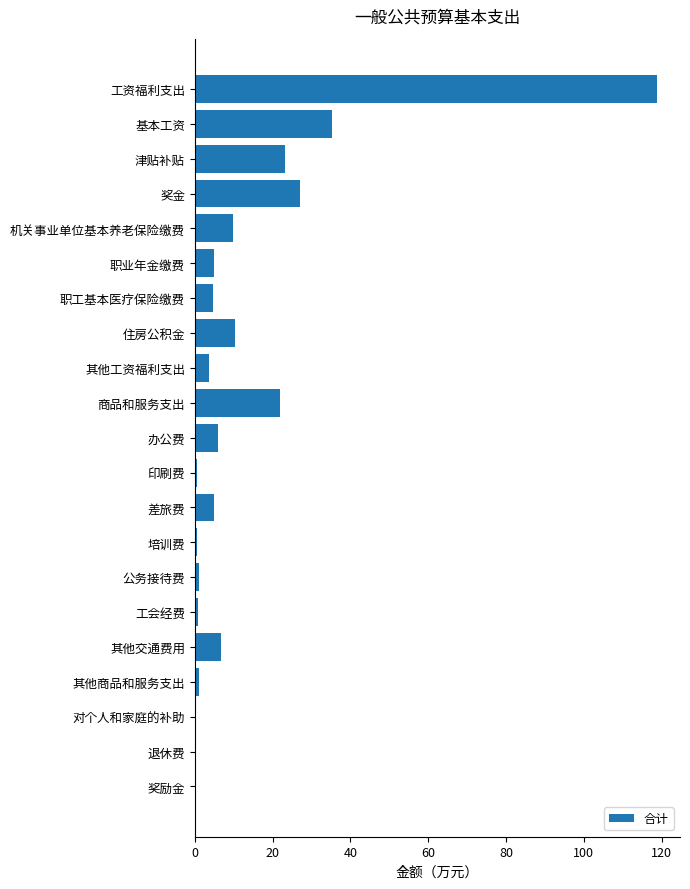

The chart shows a value of 6.0 at 办公费. True or false?

True